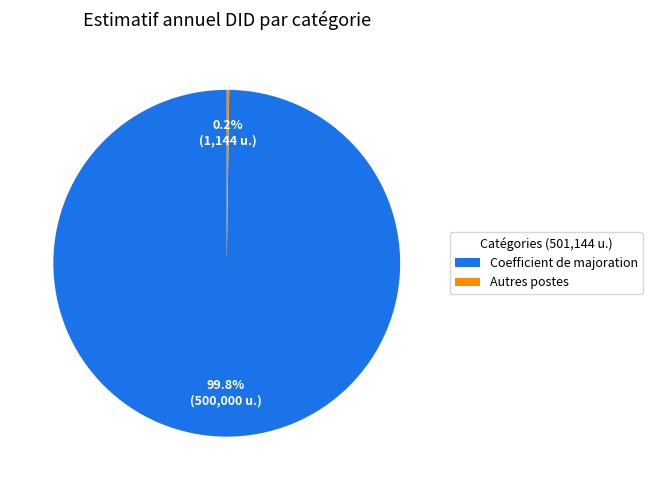

Which slice is the largest?

Coefficient de majoration